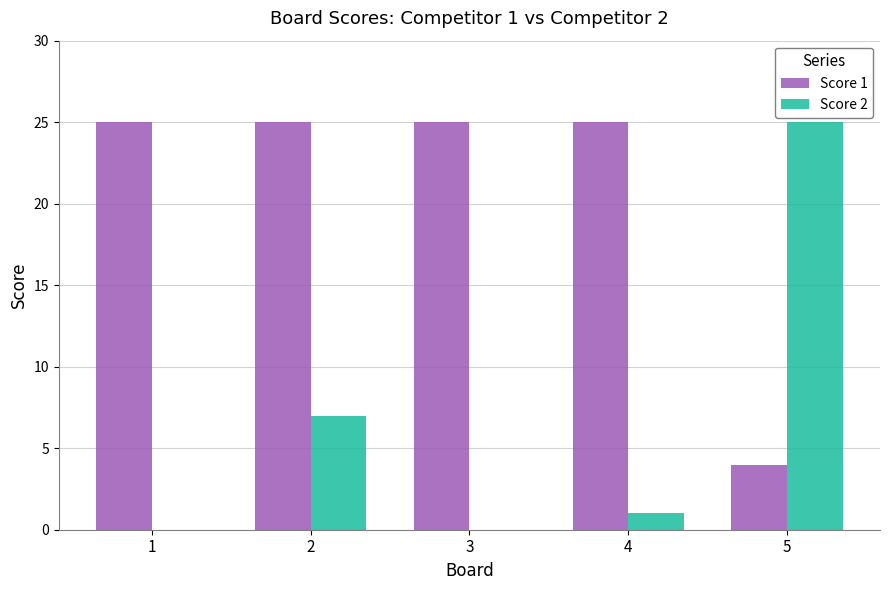

How many categories are shown in the chart?

5